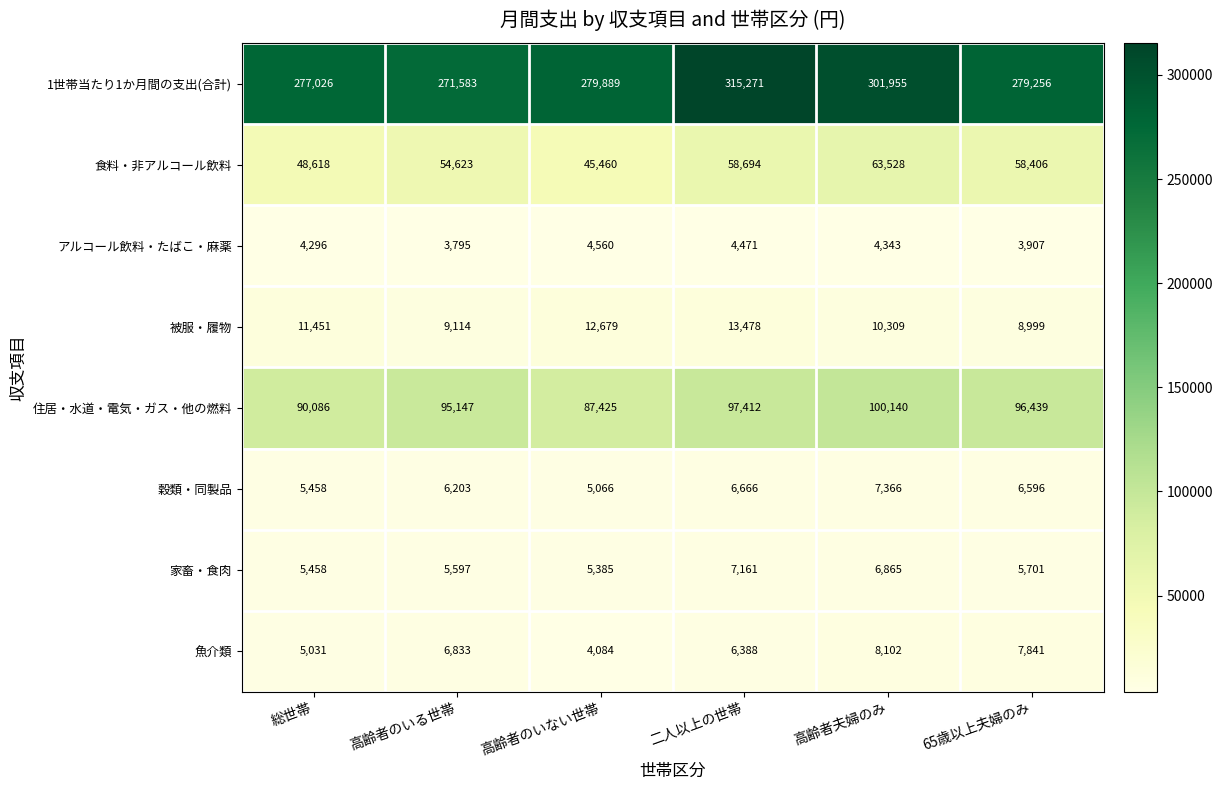

What is the difference between the 被服・履物 values at 高齢者夫婦のみ and 高齢者のいる世帯?

1195